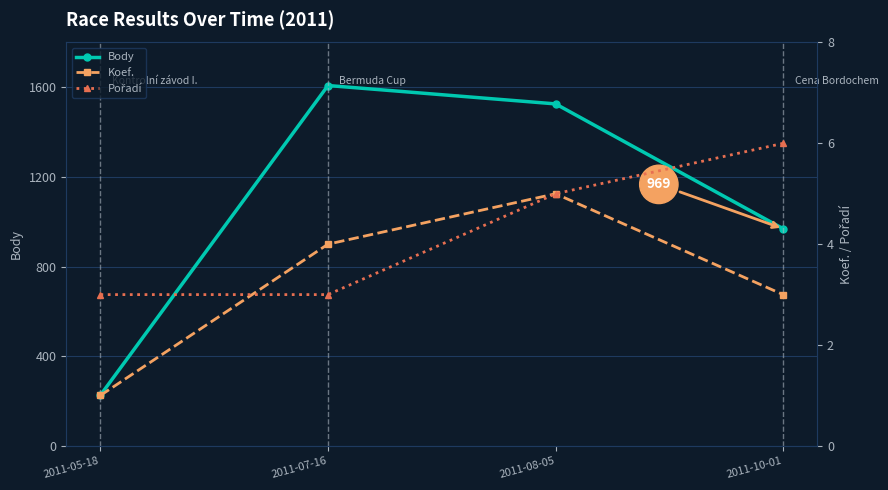

True or false: Body and Koef. intersect in this chart.

False